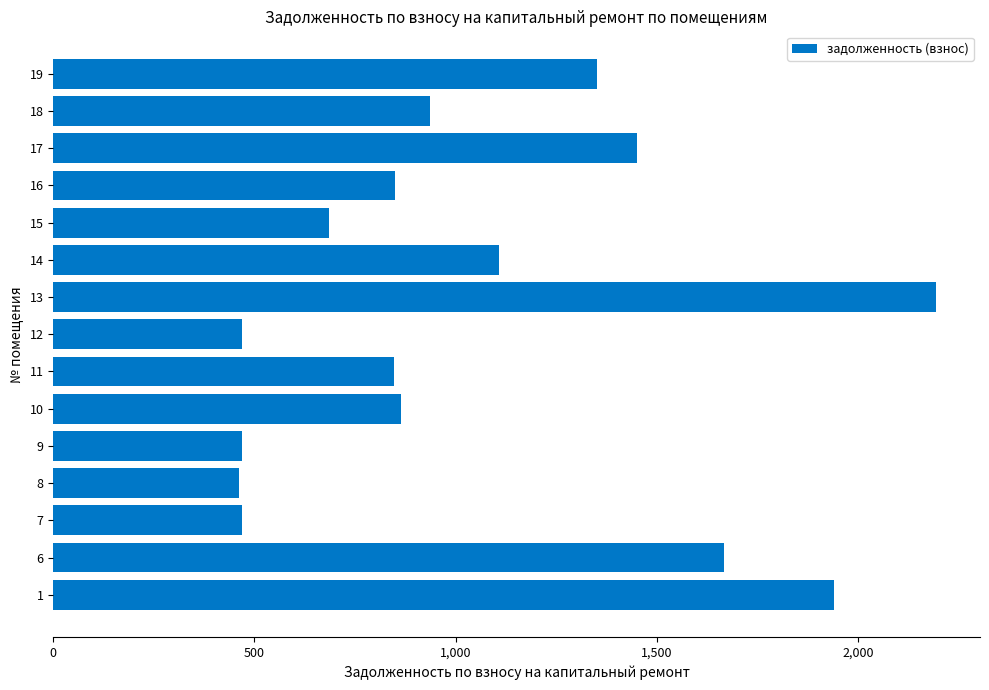

What is the average value?

1050.5